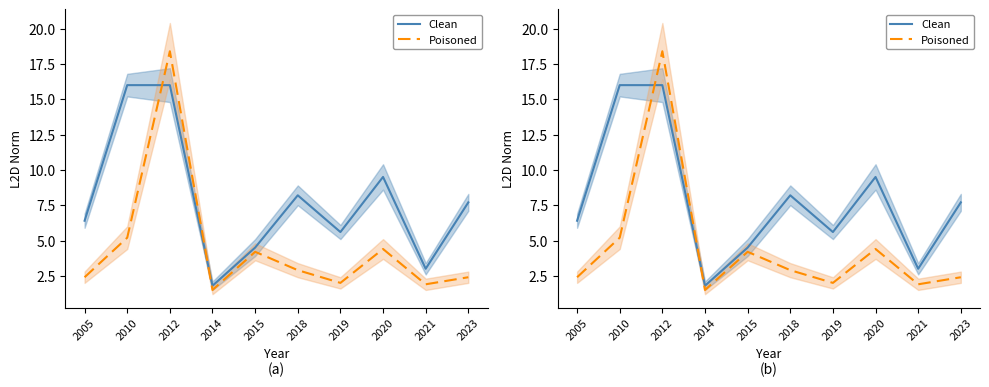

Is it true that Poisoned equals 5.2 at 2010?

True